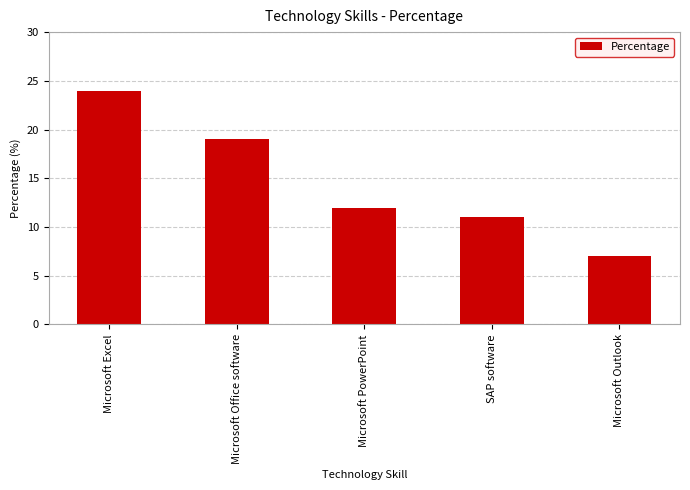

True or false: the data shows 7 at Microsoft Outlook.

True